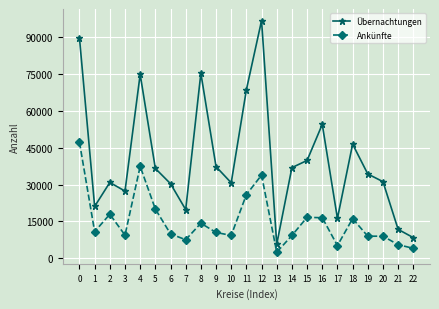

The Ankünfte series shows 47198 at 0. True or false?

True